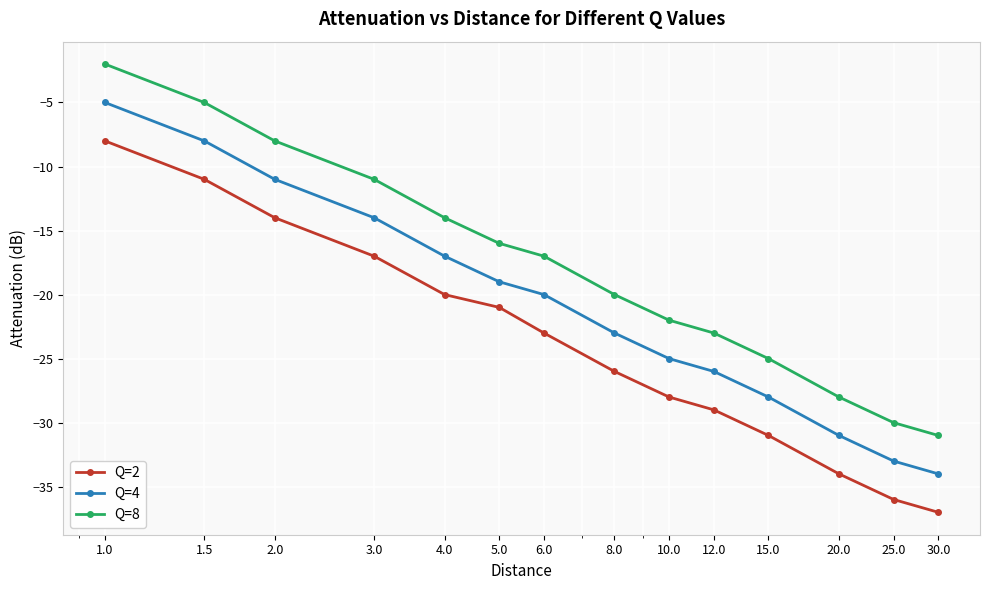

What are all the series names shown in the legend?

Q=2, Q=4, Q=8